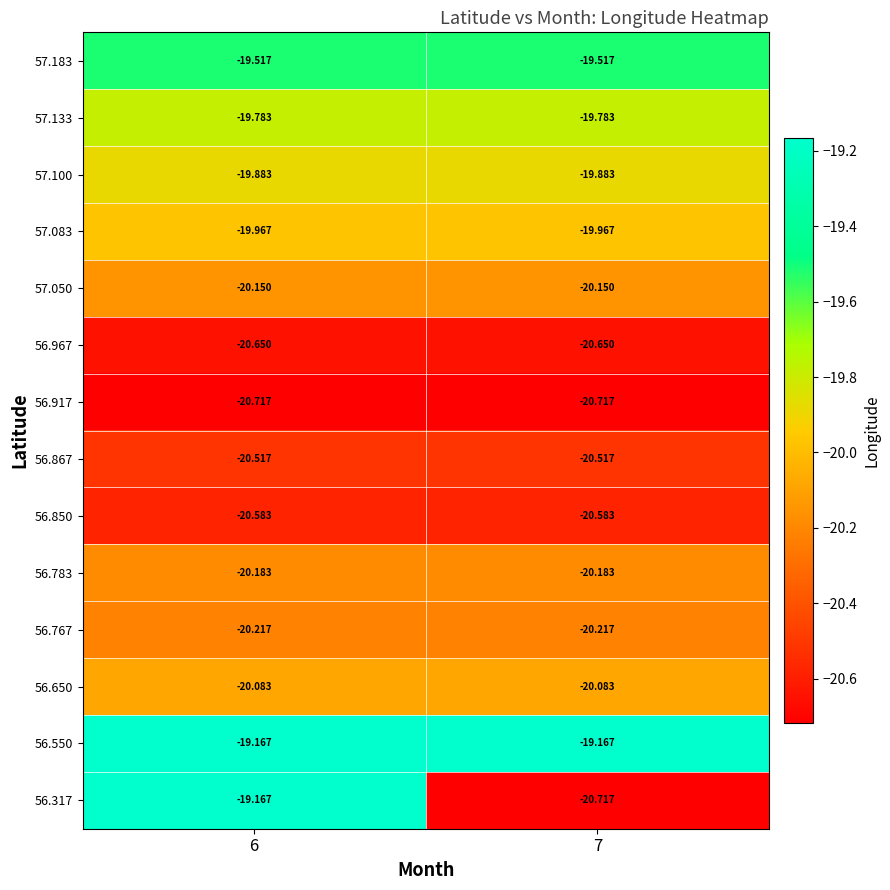

Is the value of 57.050 at 6 greater than the value of 56.550 at 6?

No